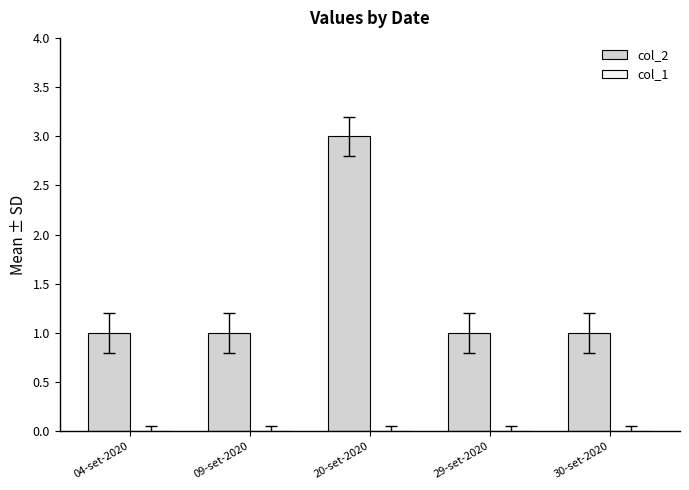

Is it true that the value at 09-set-2020 is 1?

True